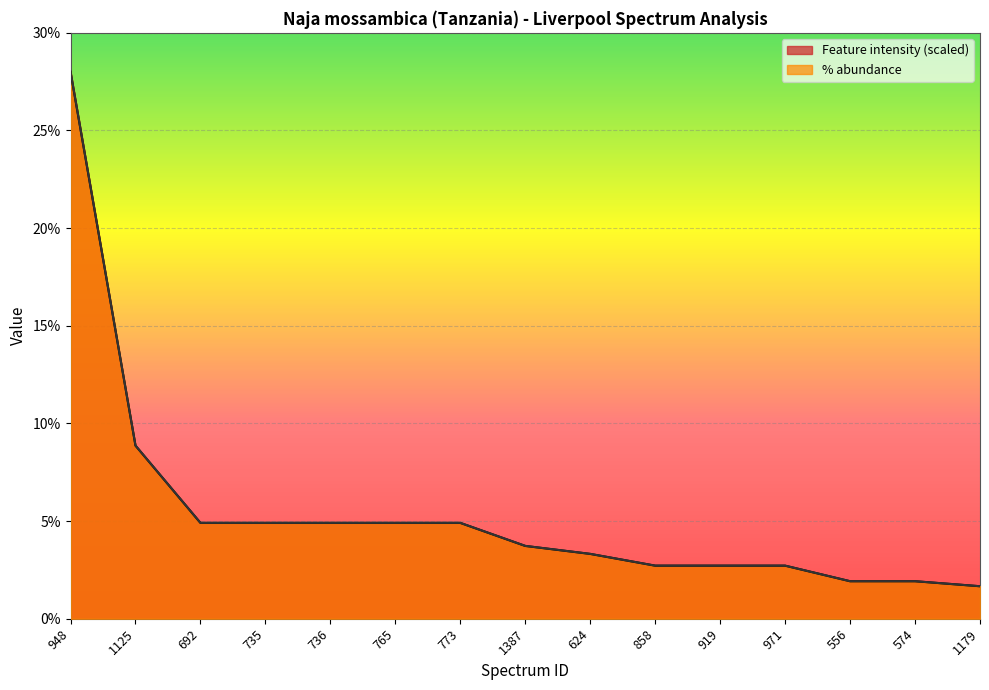

Reading left to right, extract all data points from this chart.

Feature intensity: 28.0	8.9	4.9	4.9	4.9	4.9	4.9	3.7	3.3	2.7	2.7	2.7	1.9	1.9	1.7
% abundance: 28.0	8.9	4.9	4.9	4.9	4.9	4.9	3.7	3.3	2.7	2.7	2.7	1.9	1.9	1.7